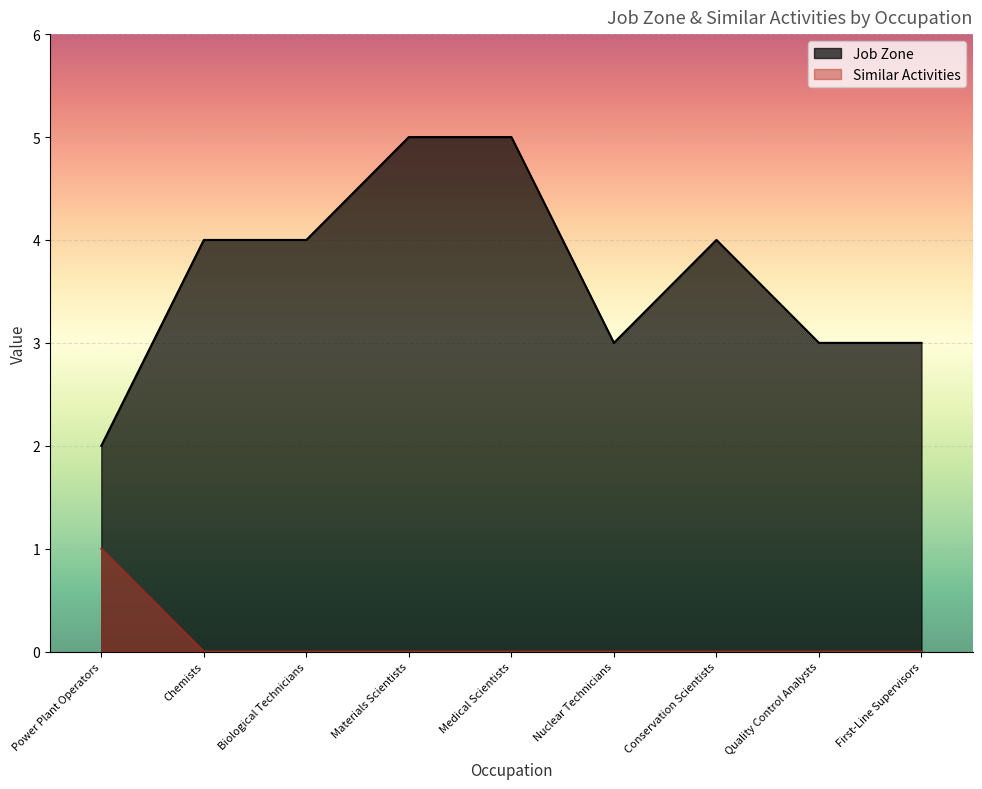

What is the label of the 7th point from the right?

Biological Technicians